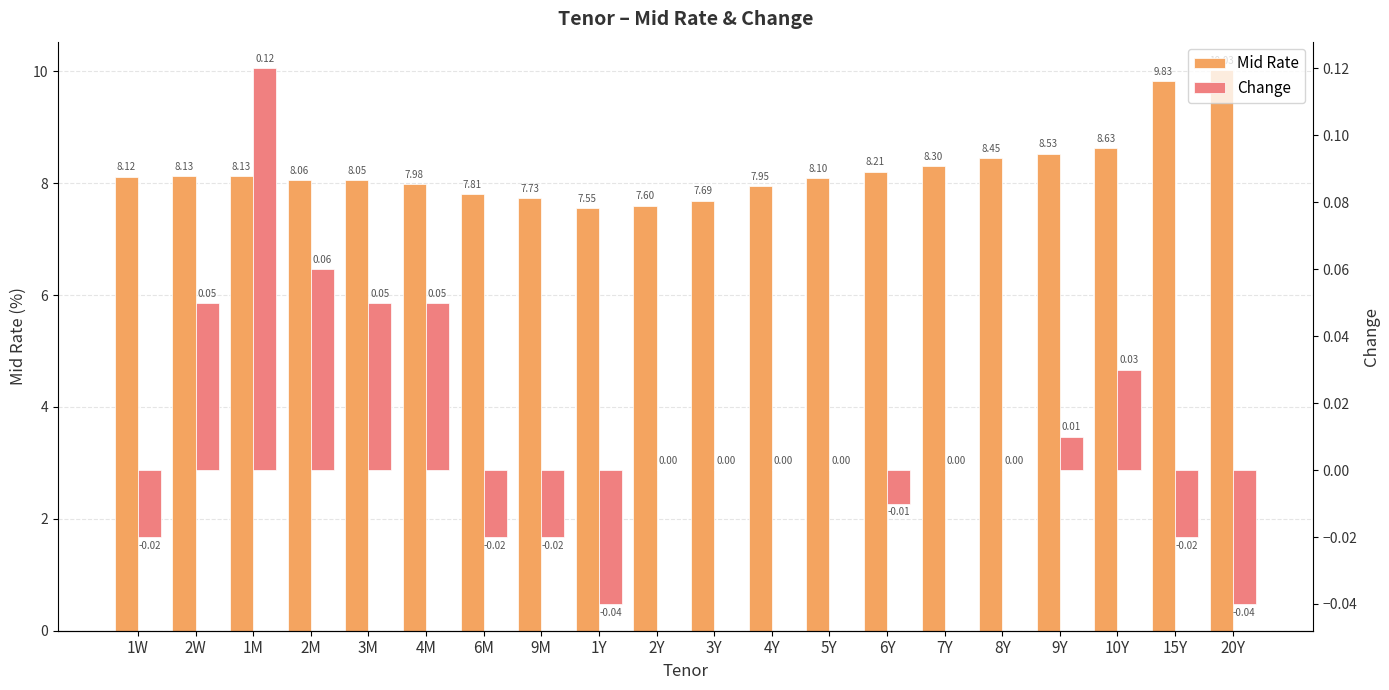

What is the total value across all series at 3Y?

7.7